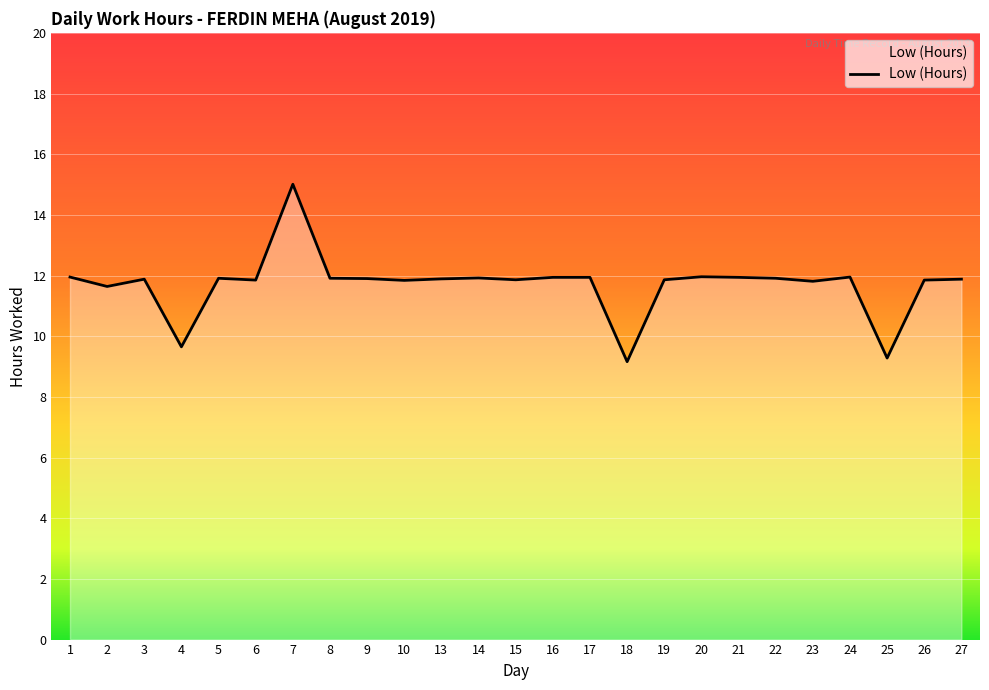

Approximately how many times larger is the value at 1 compared to 25?

1.3